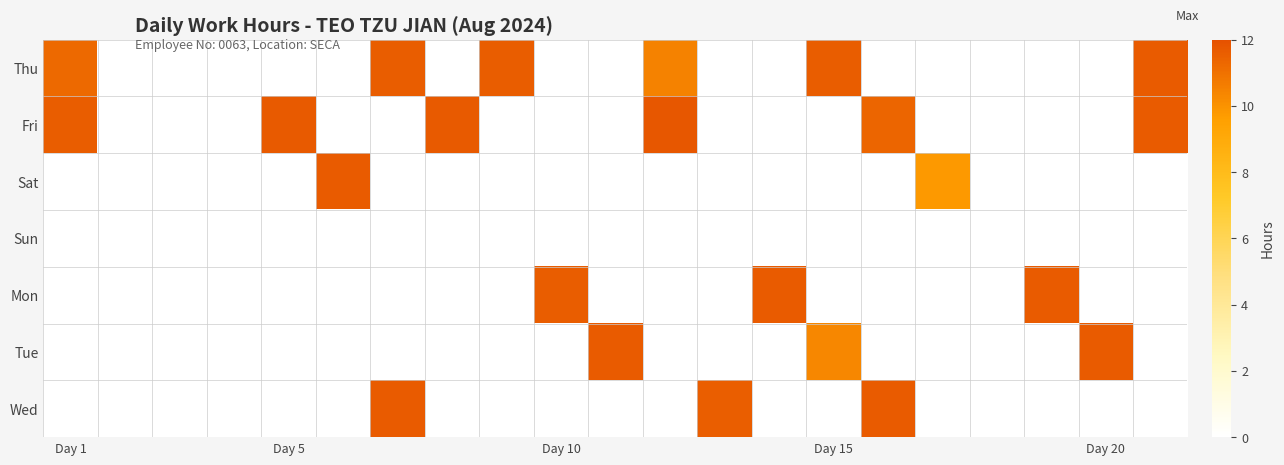

What is the maximum value shown in the chart?

11.8